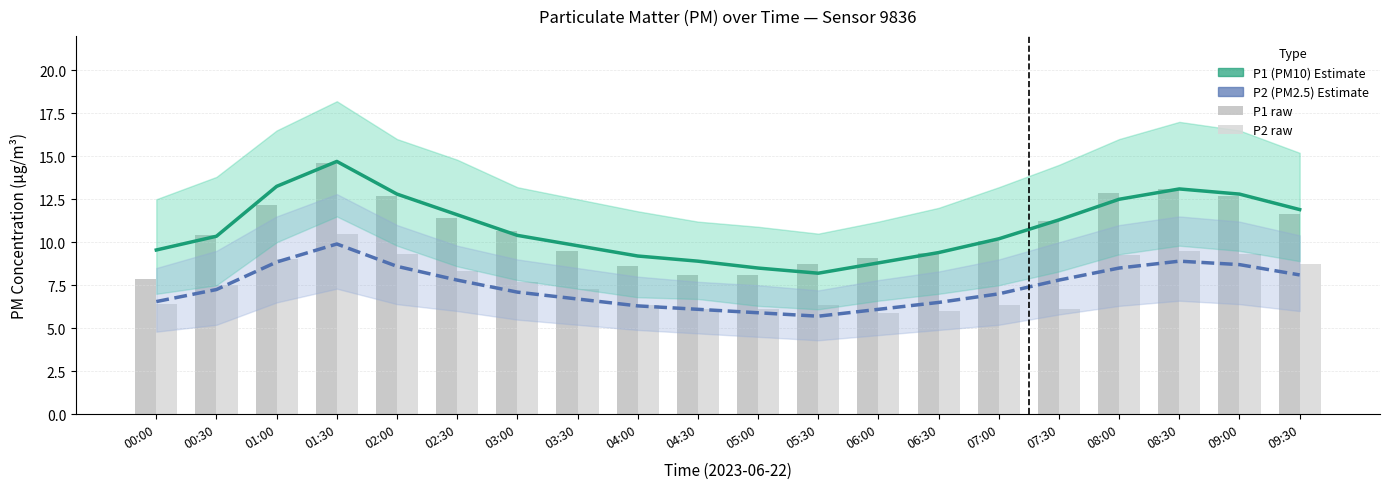

Which has a higher value, 04:30 or 02:30?

02:30